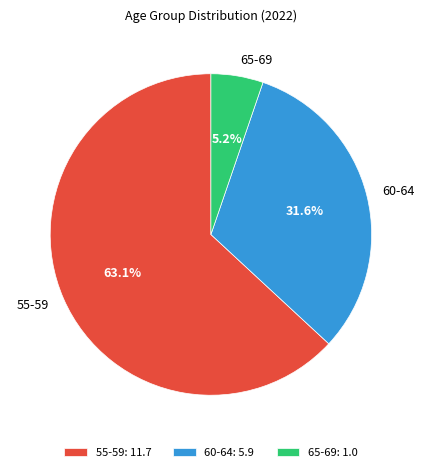

To the nearest percent, what is the difference between the largest and smallest slice percentages?

58%